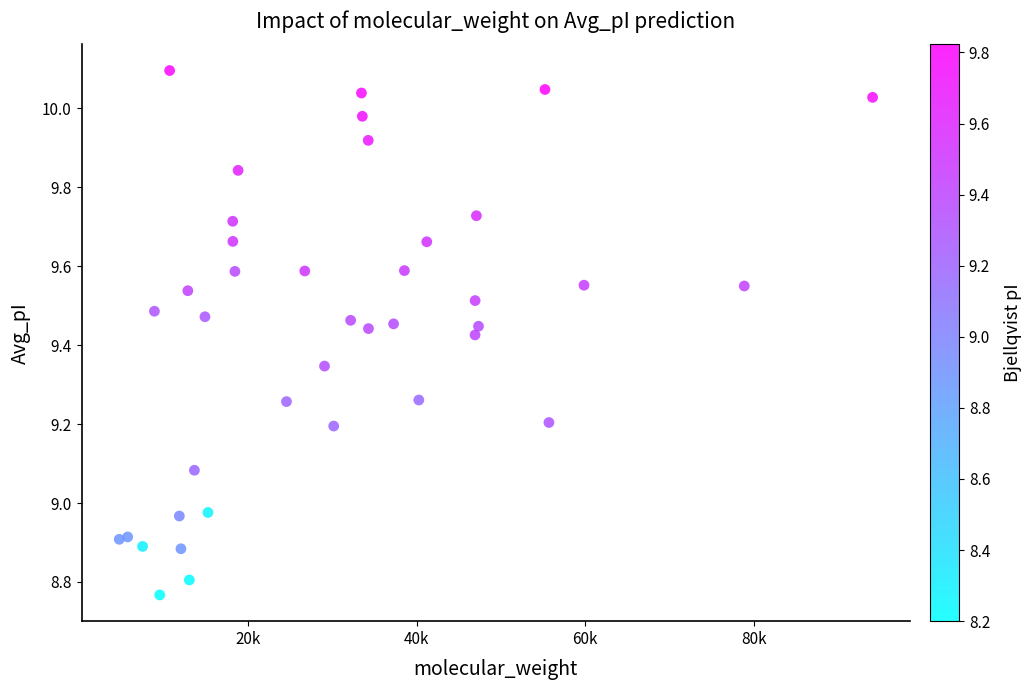

What is the range of Y values (max minus min)?

1.3